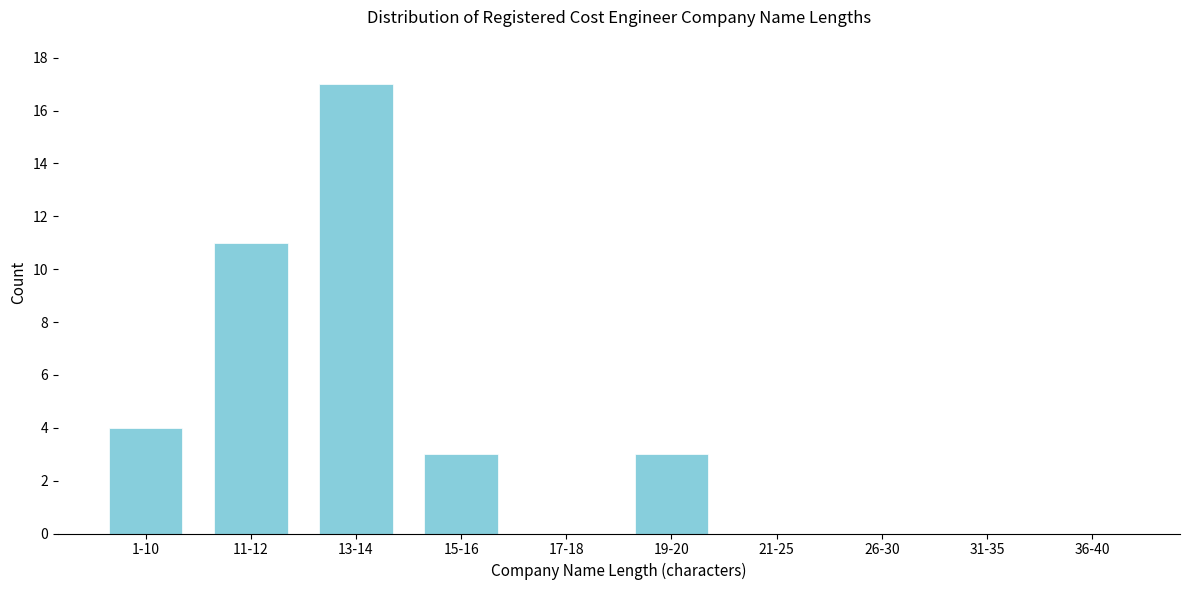

Reading left to right, extract all data points from this chart.

1-10=4	11-12=11	13-14=17	15-16=3	17-18=0	19-20=3	21-25=0	26-30=0	31-35=0	36-40=0